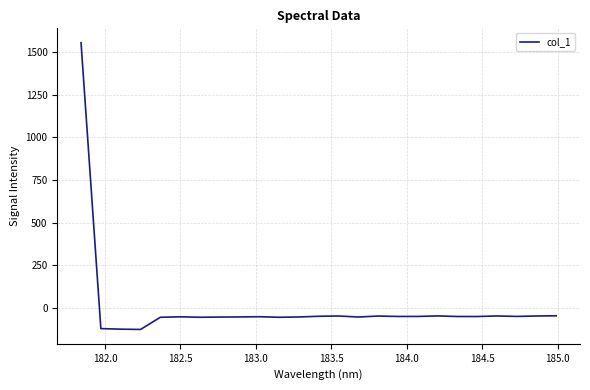

What is the greatest value displayed?

1556.2